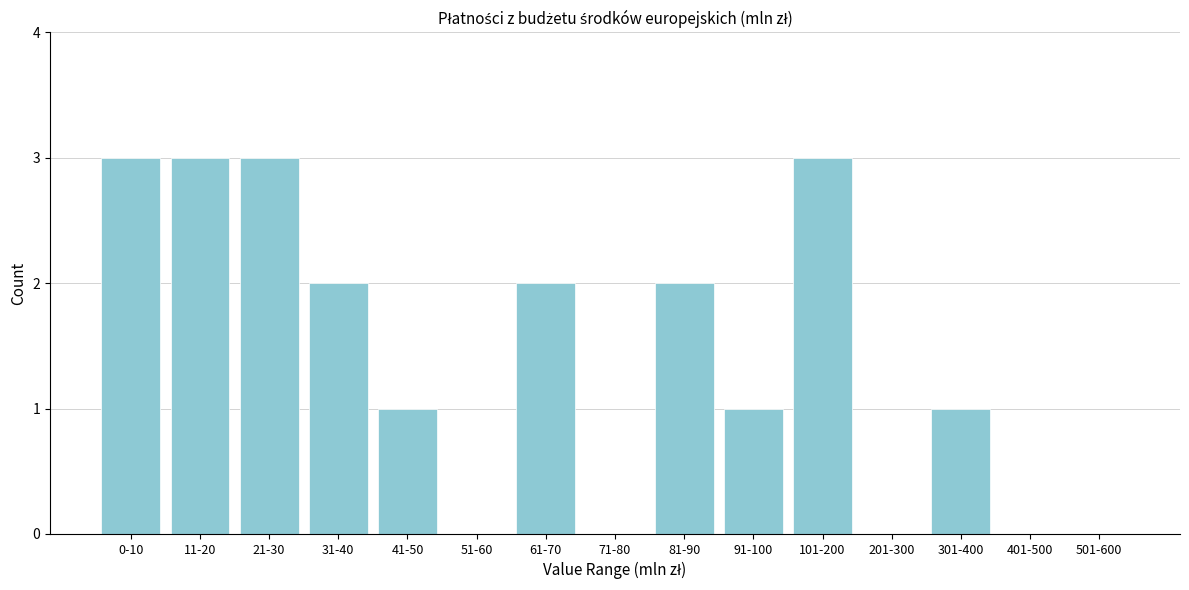

Reading right to left, transcribe all the data shown in this chart.

501-600=0	401-500=0	301-400=1	201-300=0	101-200=3	91-100=1	81-90=2	71-80=0	61-70=2	51-60=0	41-50=1	31-40=2	21-30=3	11-20=3	0-10=3